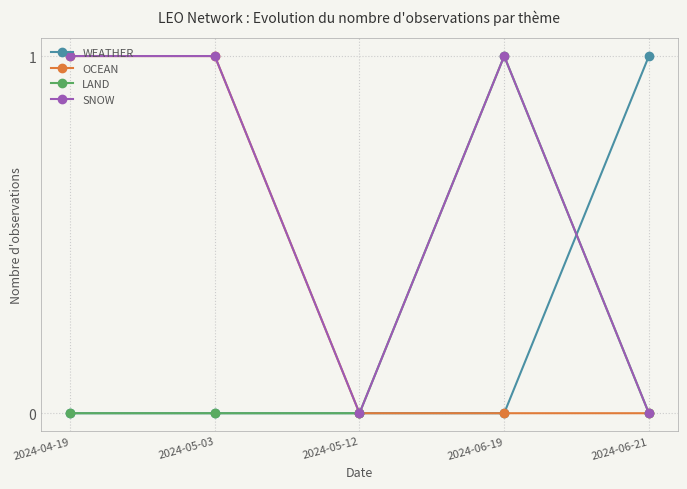

How many categories are shown in the chart?

5